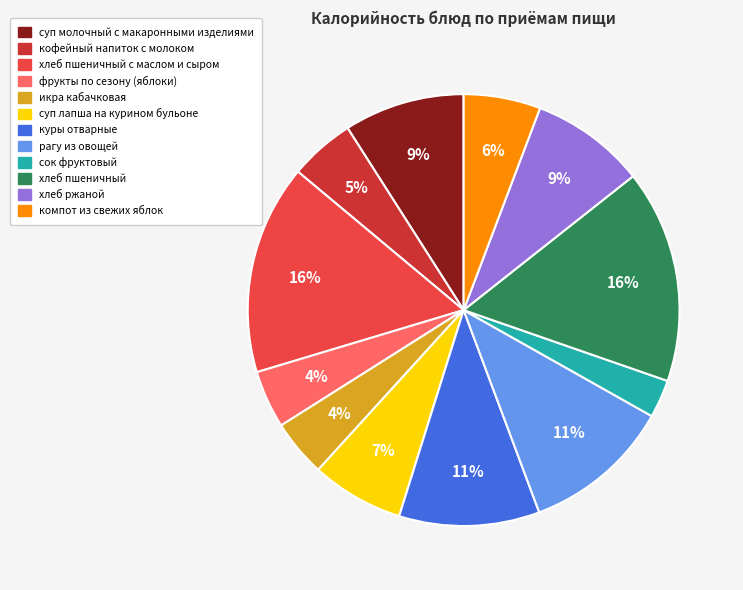

Approximately how many times larger is the value at сок фруктовый compared to хлеб ржаной?

0.3